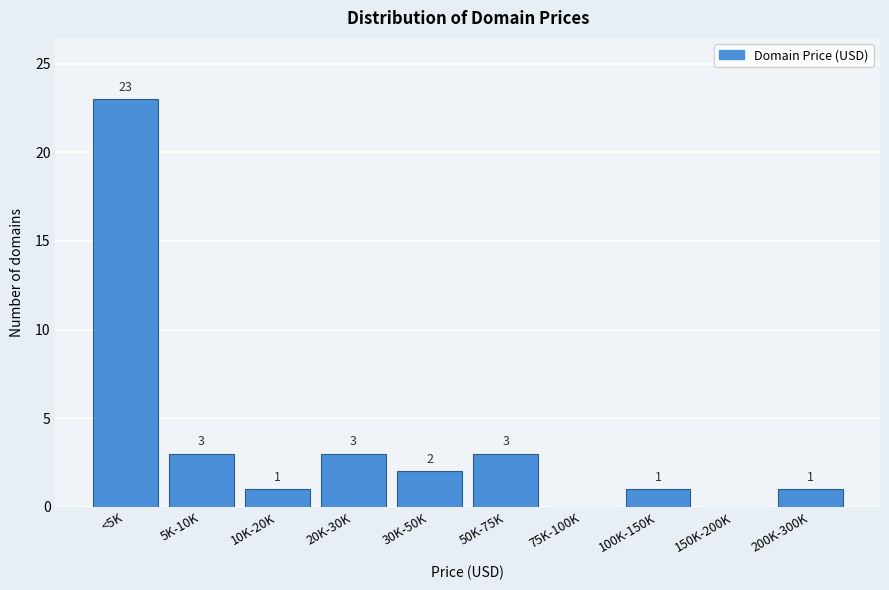

Reading left to right, extract all data points from this chart.

<5K=23	5K-10K=3	10K-20K=1	20K-30K=3	30K-50K=2	50K-75K=3	75K-100K=0	100K-150K=1	150K-200K=0	200K-300K=1